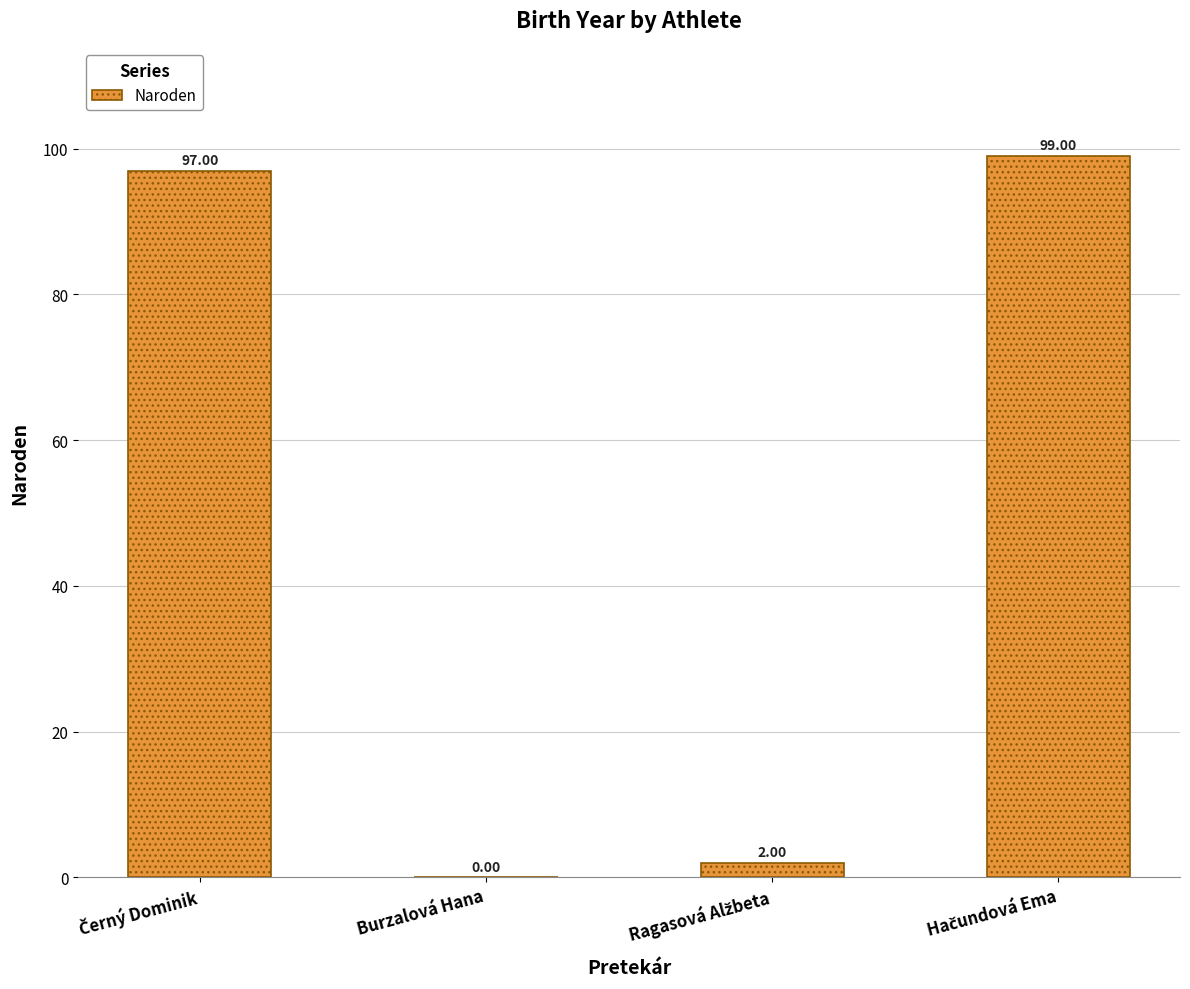

What is the sum of all values?

198